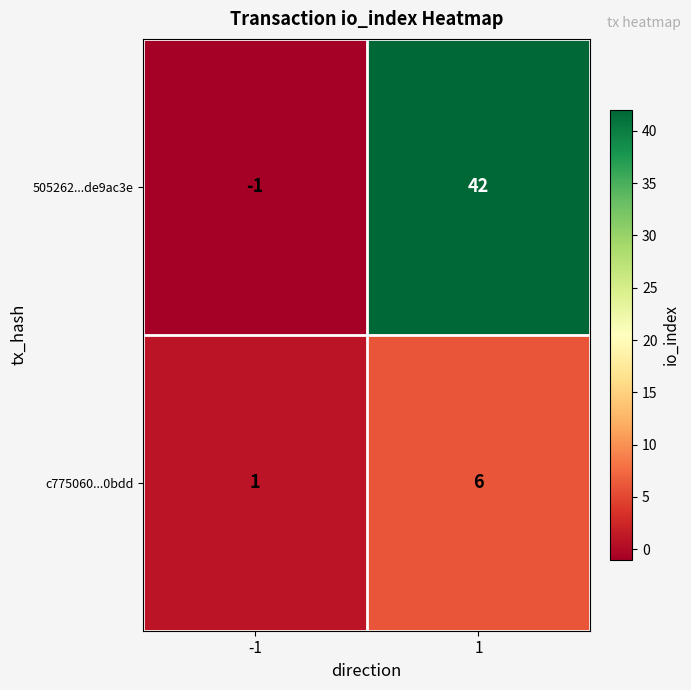

What is the maximum value for 505262...de9ac3e?

42